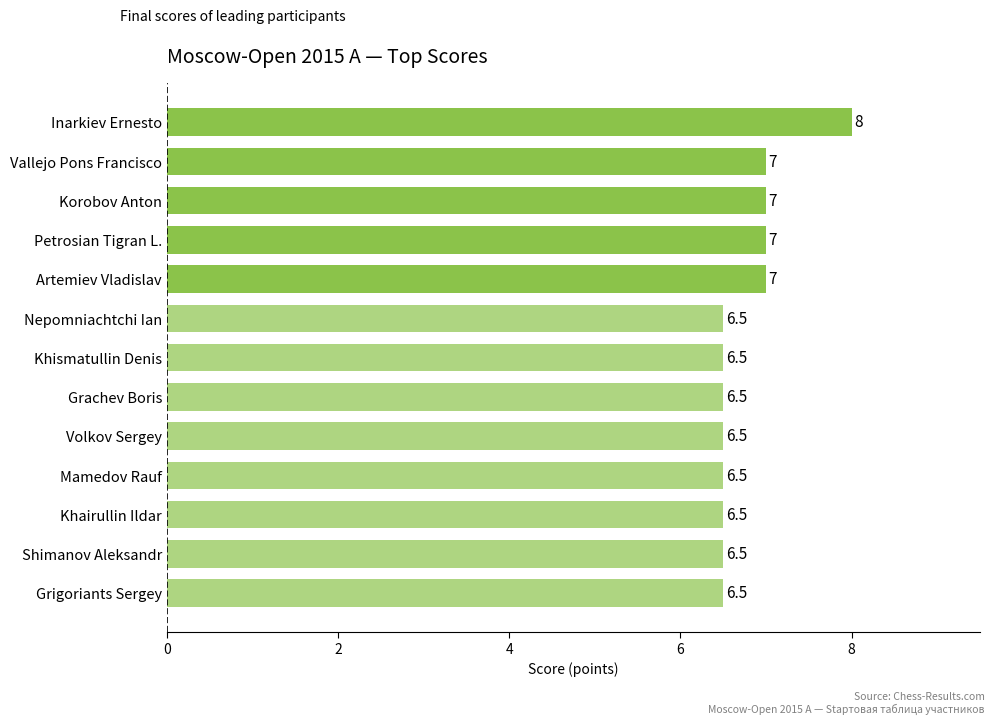

What is the ratio of the value at Grachev Boris to the value at Shimanov Aleksandr?

1.0